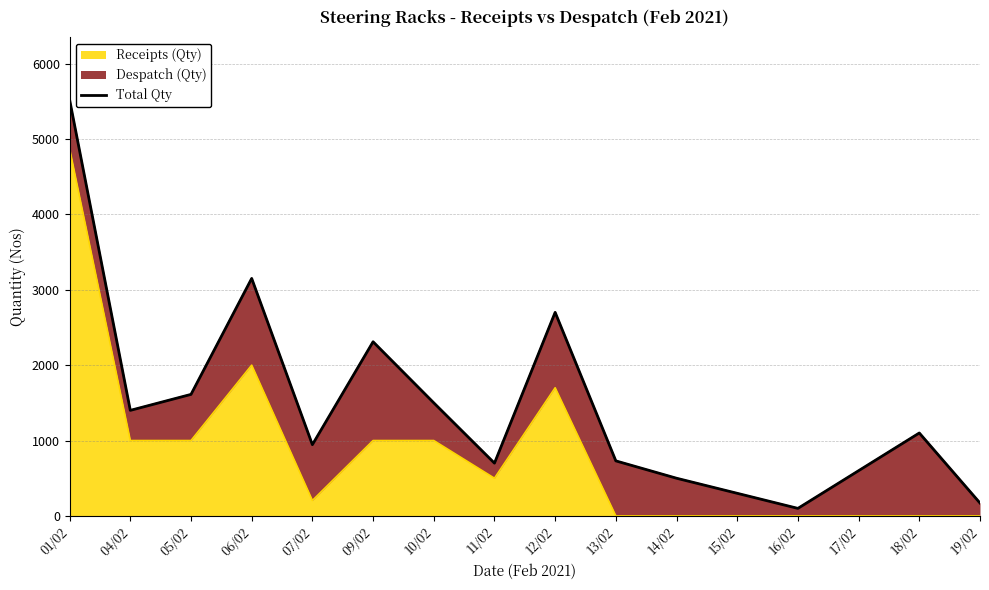

What is the difference between the values at 07/02 and 15/02?

645